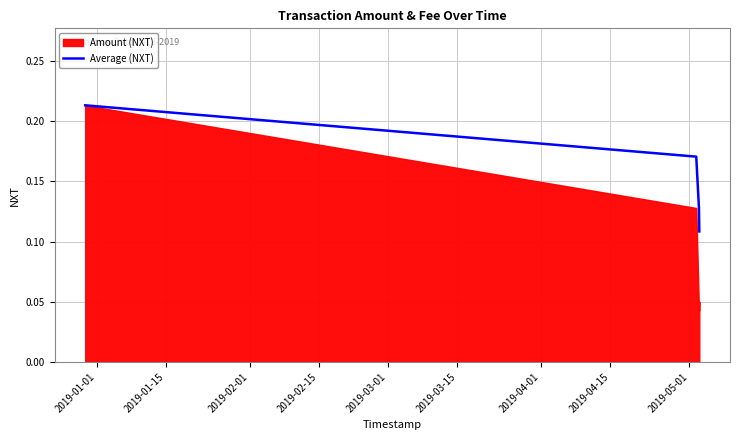

True or false: Average (NXT) has more than 1 points higher than both neighbors.

False